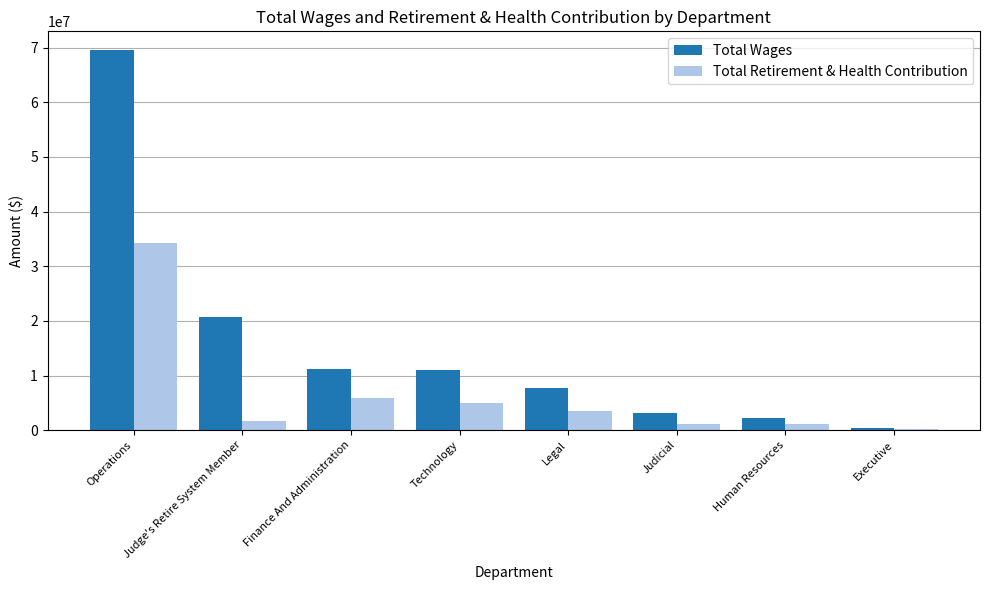

What is the sum of all Total Wages values?

125825671